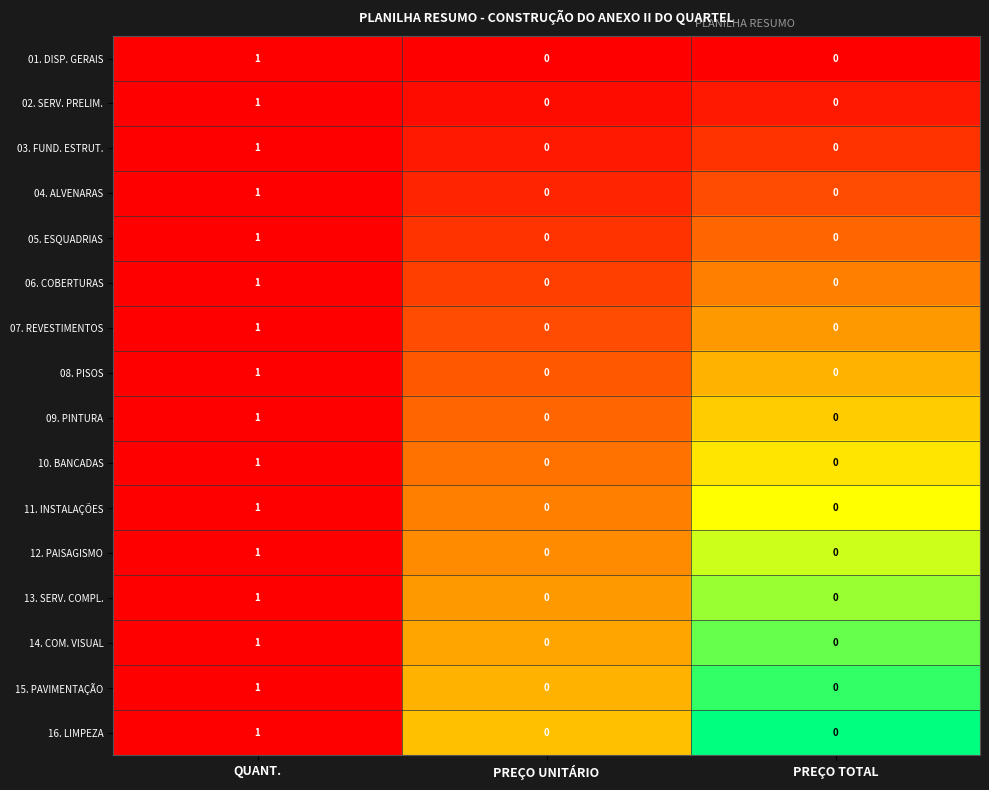

At which label does 09. PINTURA reach its peak?

QUANT.